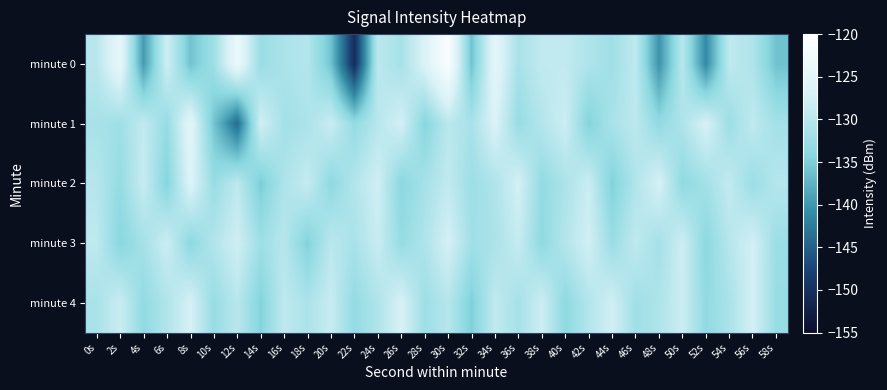

Between 54s and 36s, which is larger?

54s